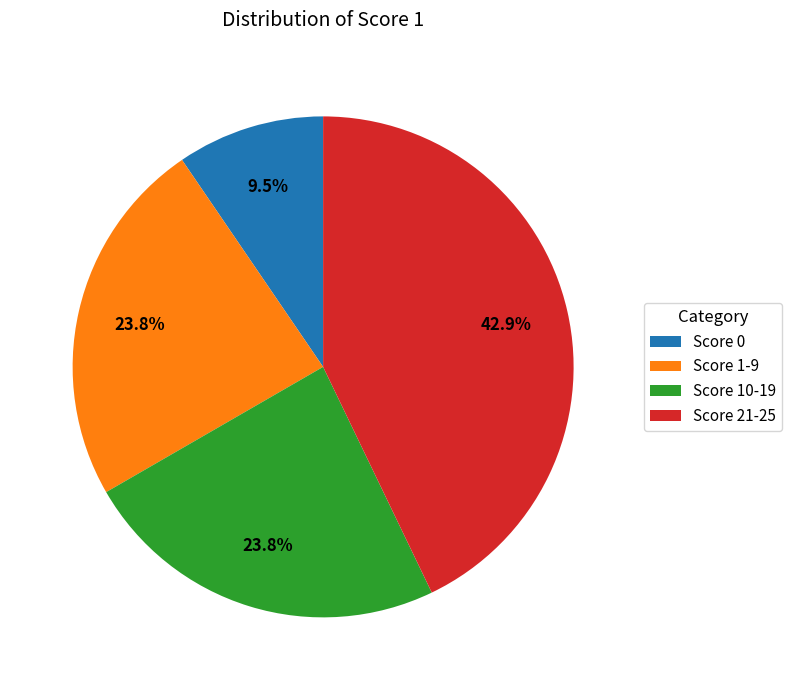

Between Score 10-19 and Score 0, which is larger?

Score 10-19